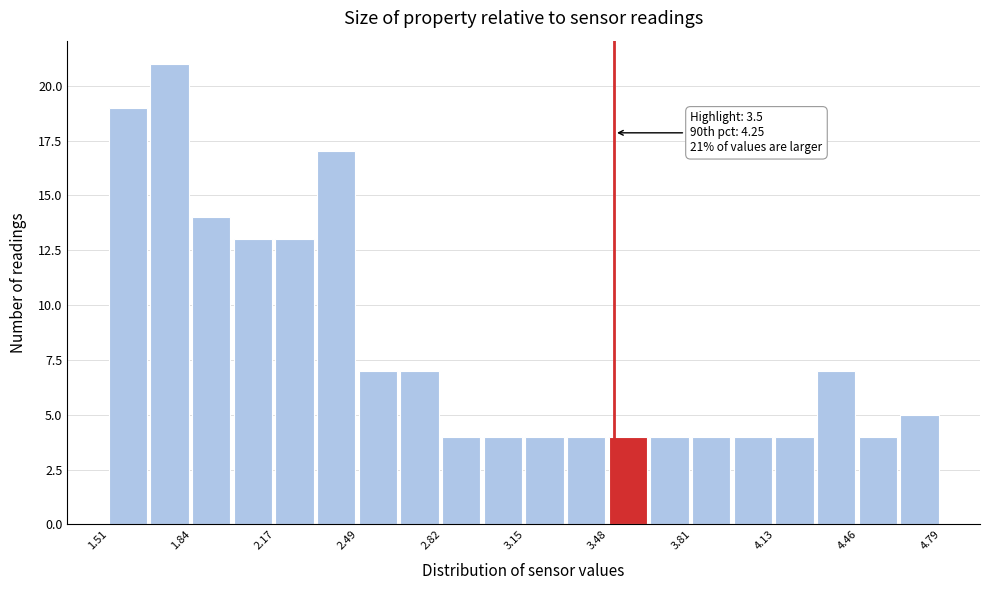

Around what value on the x-axis is the tallest bar? Give the approximate position of its centre, as read against the axis.

1.75